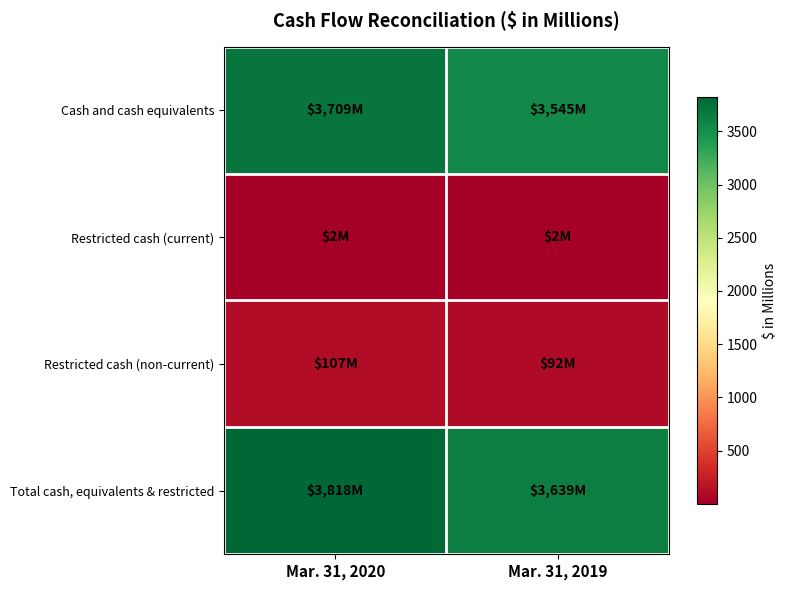

Rank the series by their maximum value, from lowest to highest.

Restricted cash (current), Restricted cash (non-current), Cash and cash equivalents, Total cash, equivalents & restricted